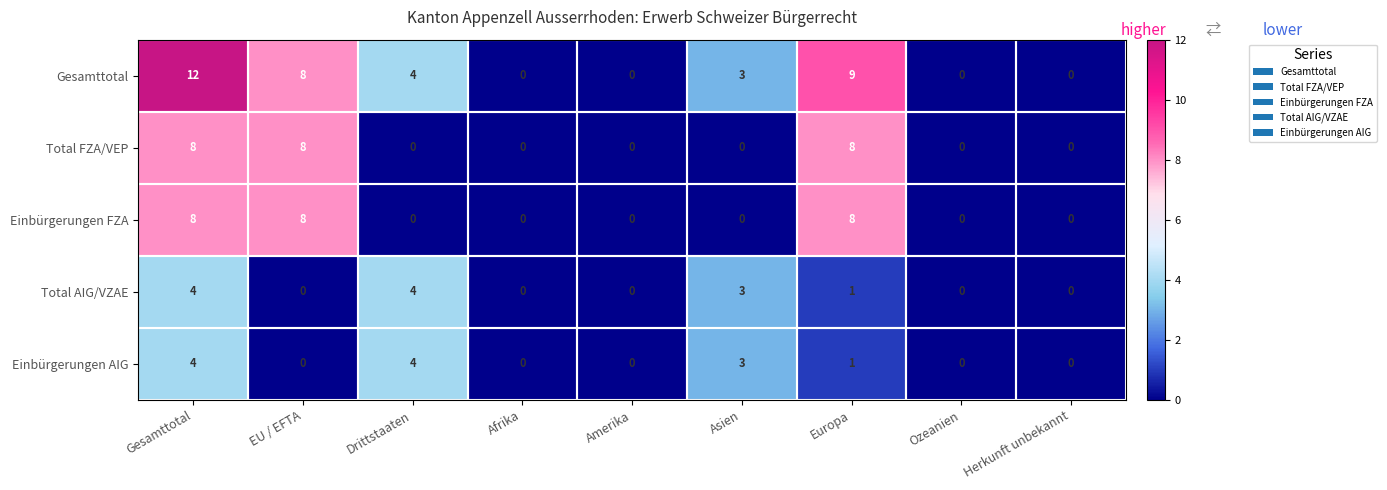

Which series has the widest spread of values?

Gesamttotal